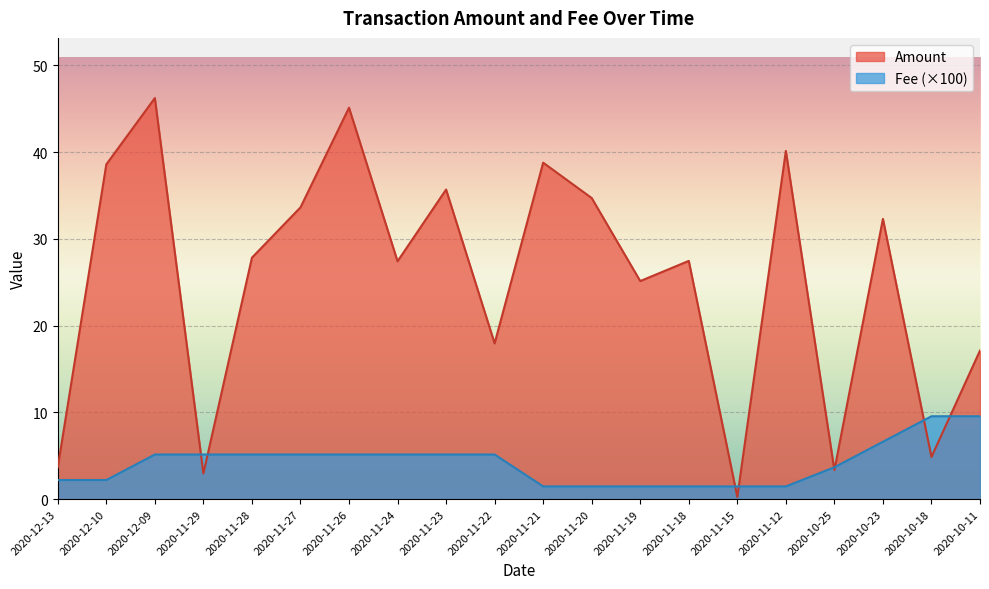

What position from the right is 2020-11-20?

9